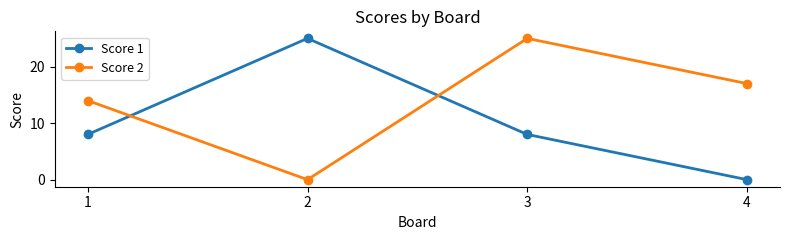

List the labels in order of Score 2 value, largest first.

3, 4, 1, 2